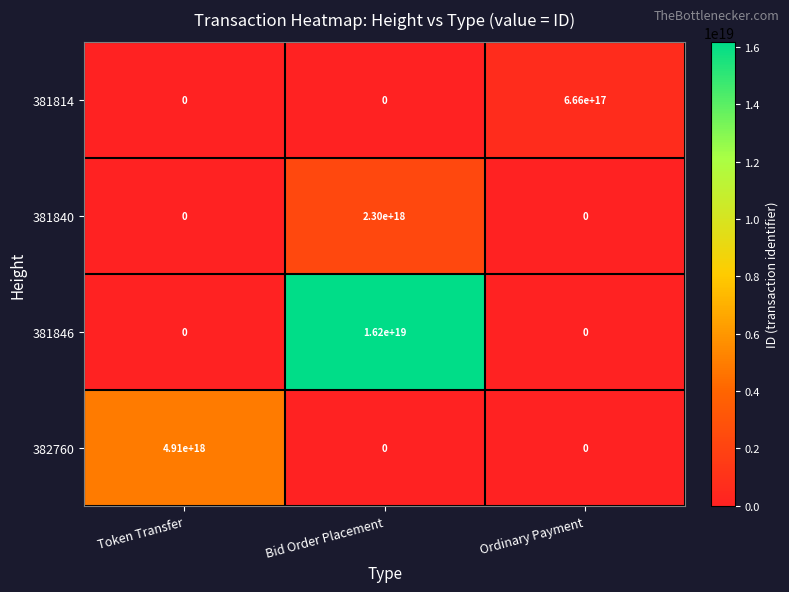

The 381846 series shows 0 at Ordinary Payment. True or false?

True